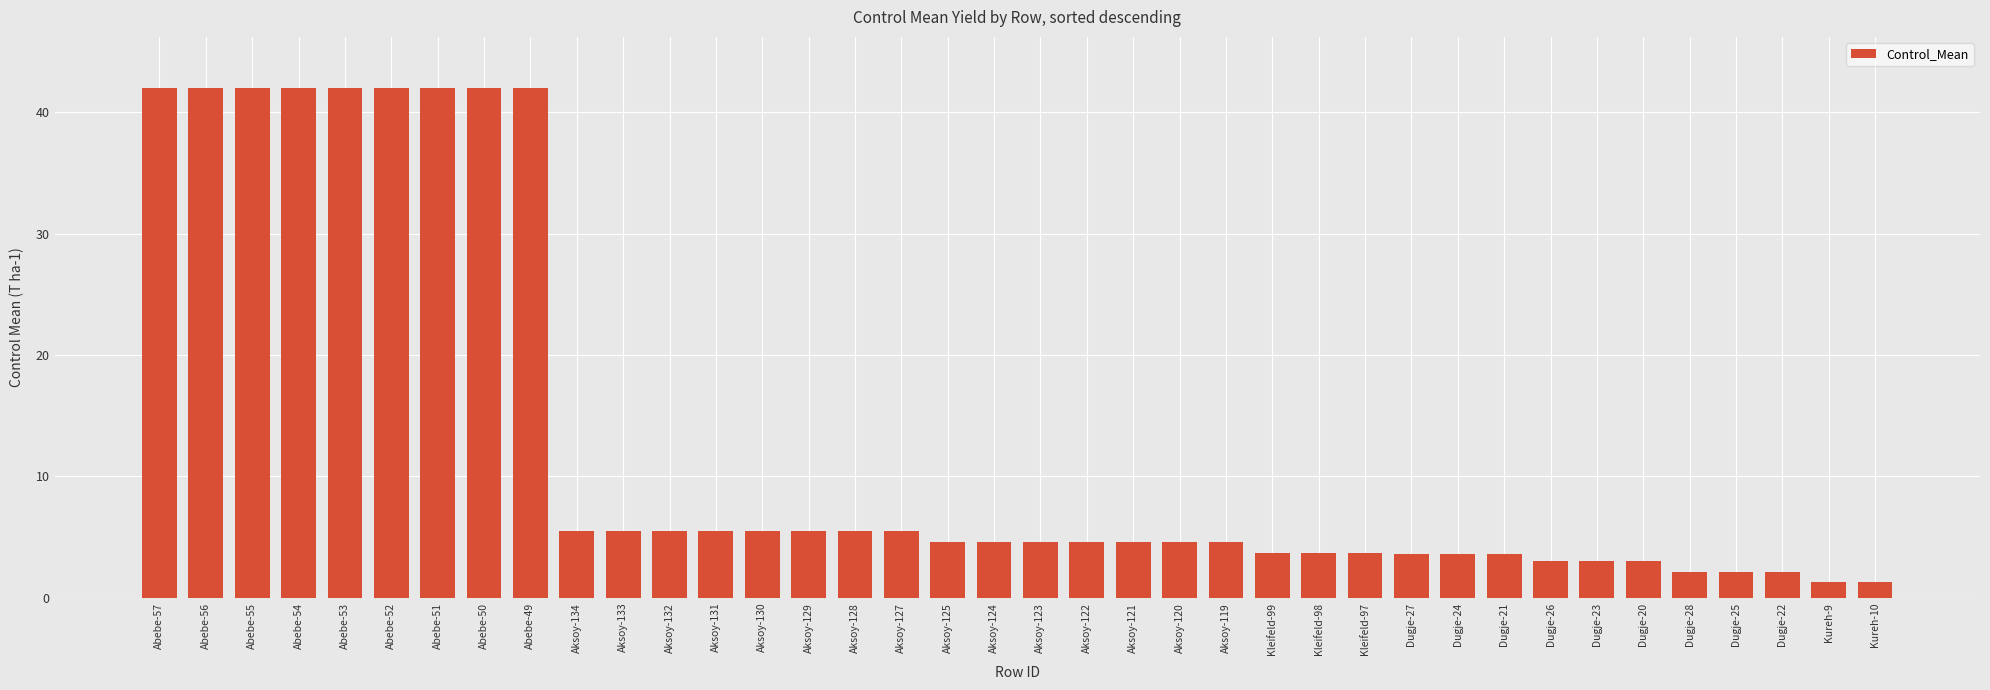

What is the ratio of the value at Dugje-21 to the value at Aksoy-133?

0.7